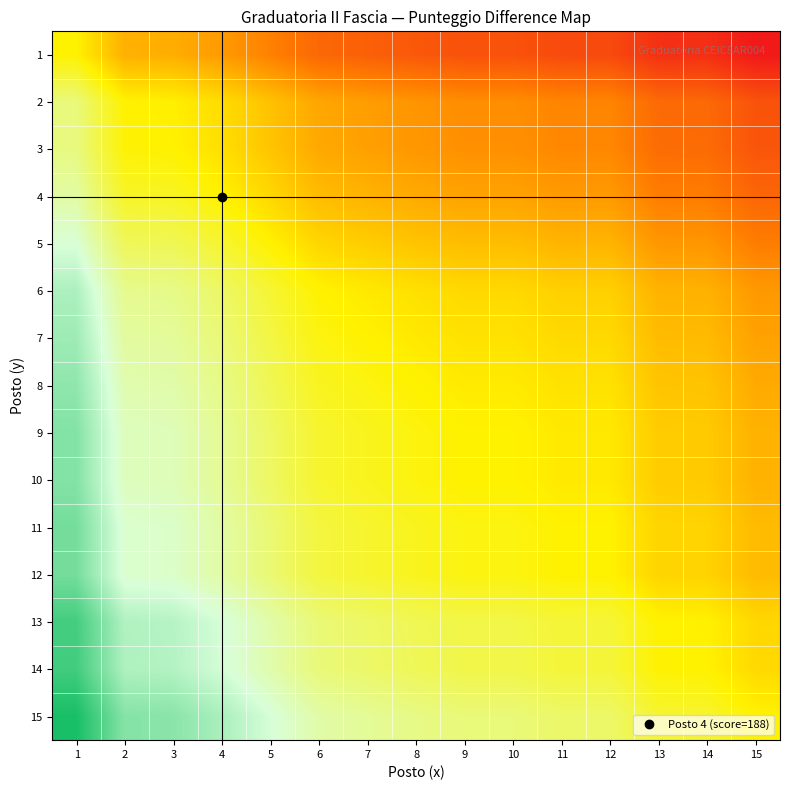

Count the number of data series in this chart.

15